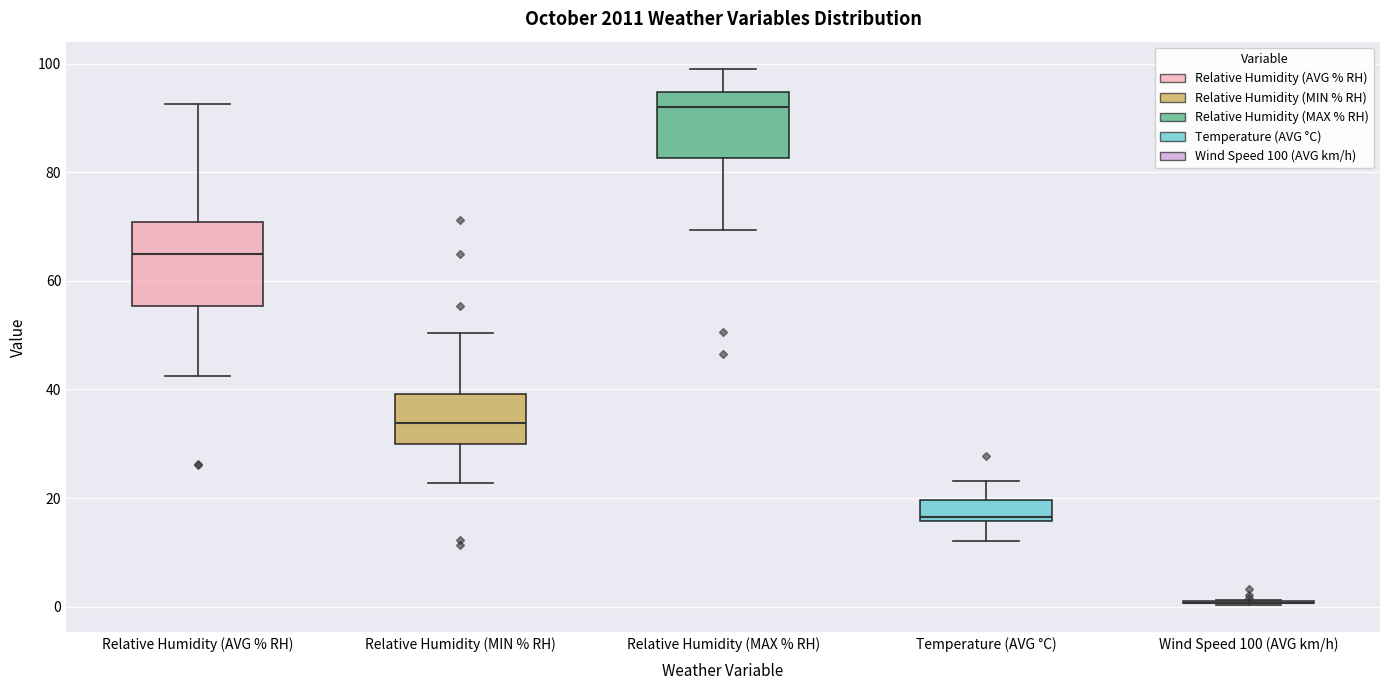

Reading left to right, read every box against the y-axis: the position of its median line, the range the box covers, and the ends of its whiskers. The values are not printed on the chart, so give them approximately, as read against the axis.

Relative Humidity (AVG % RH): median 66, box 56 to 70, whiskers 42 to 92
Relative Humidity (MIN % RH): median 34, box 30 to 40, whiskers 22 to 50
Relative Humidity (MAX % RH): median 92, box 82 to 94, whiskers 70 to 100
Temperature (AVG °C): median 16 (just above the box's lower edge), box 16 to 20, whiskers 12 to 24
Wind Speed 100 (AVG km/h): box collapsed to a line at 0, whiskers 0 to 2